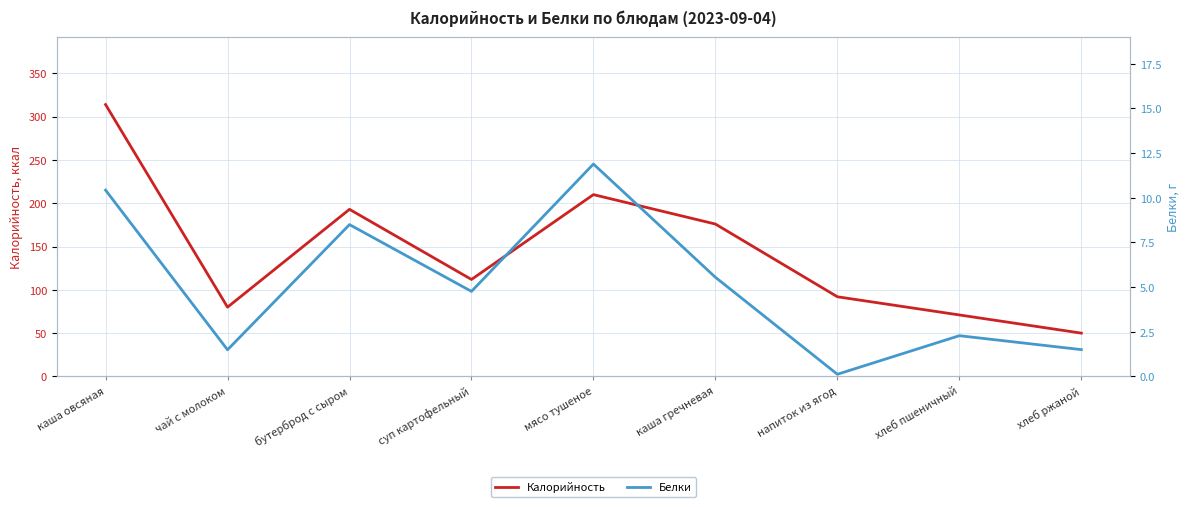

What is the average value of the Калорийность series?

144